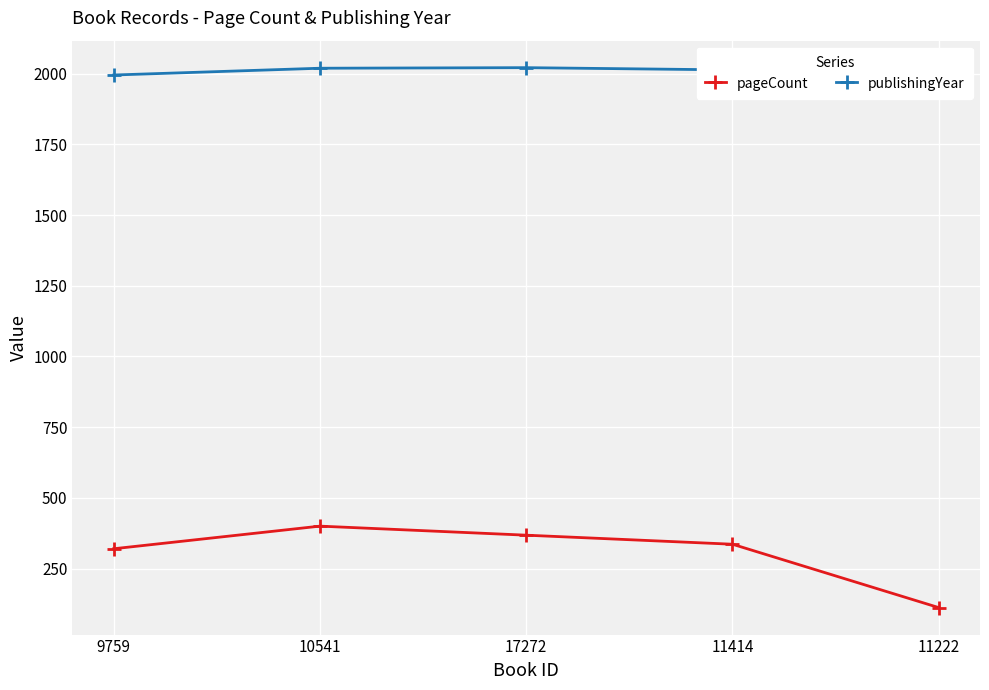

What is the difference between the second highest and second lowest values in the publishingYear series?

24